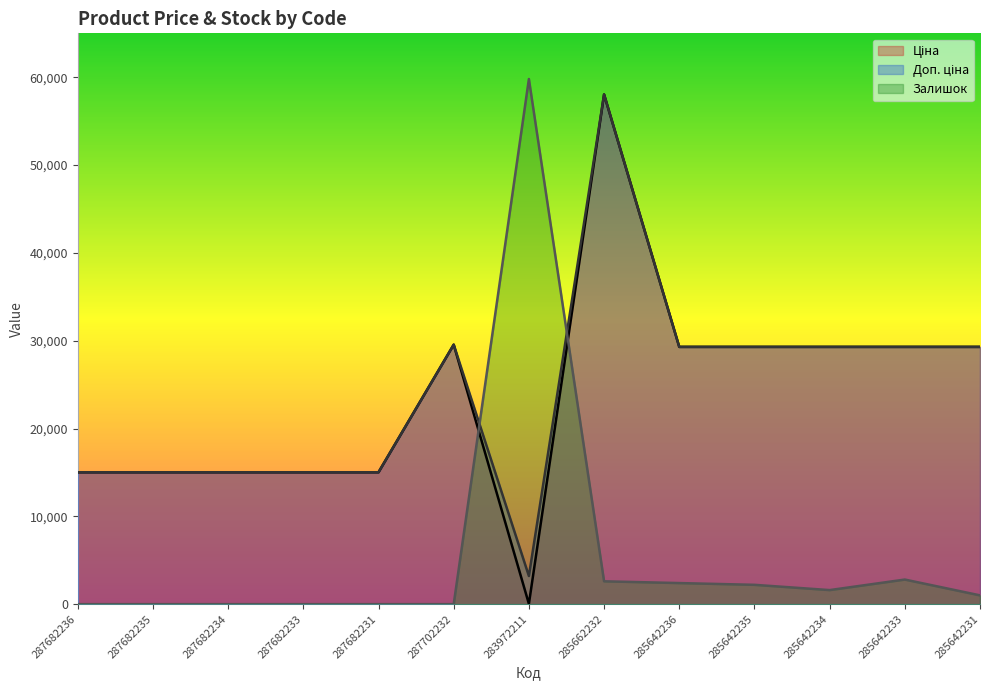

Rank the series by their maximum value, from lowest to highest.

Ціна, Доп. ціна, Залишок